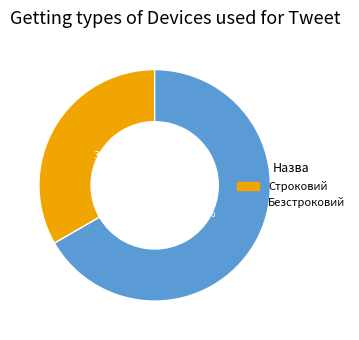

Which slice is the smallest?

Строковий